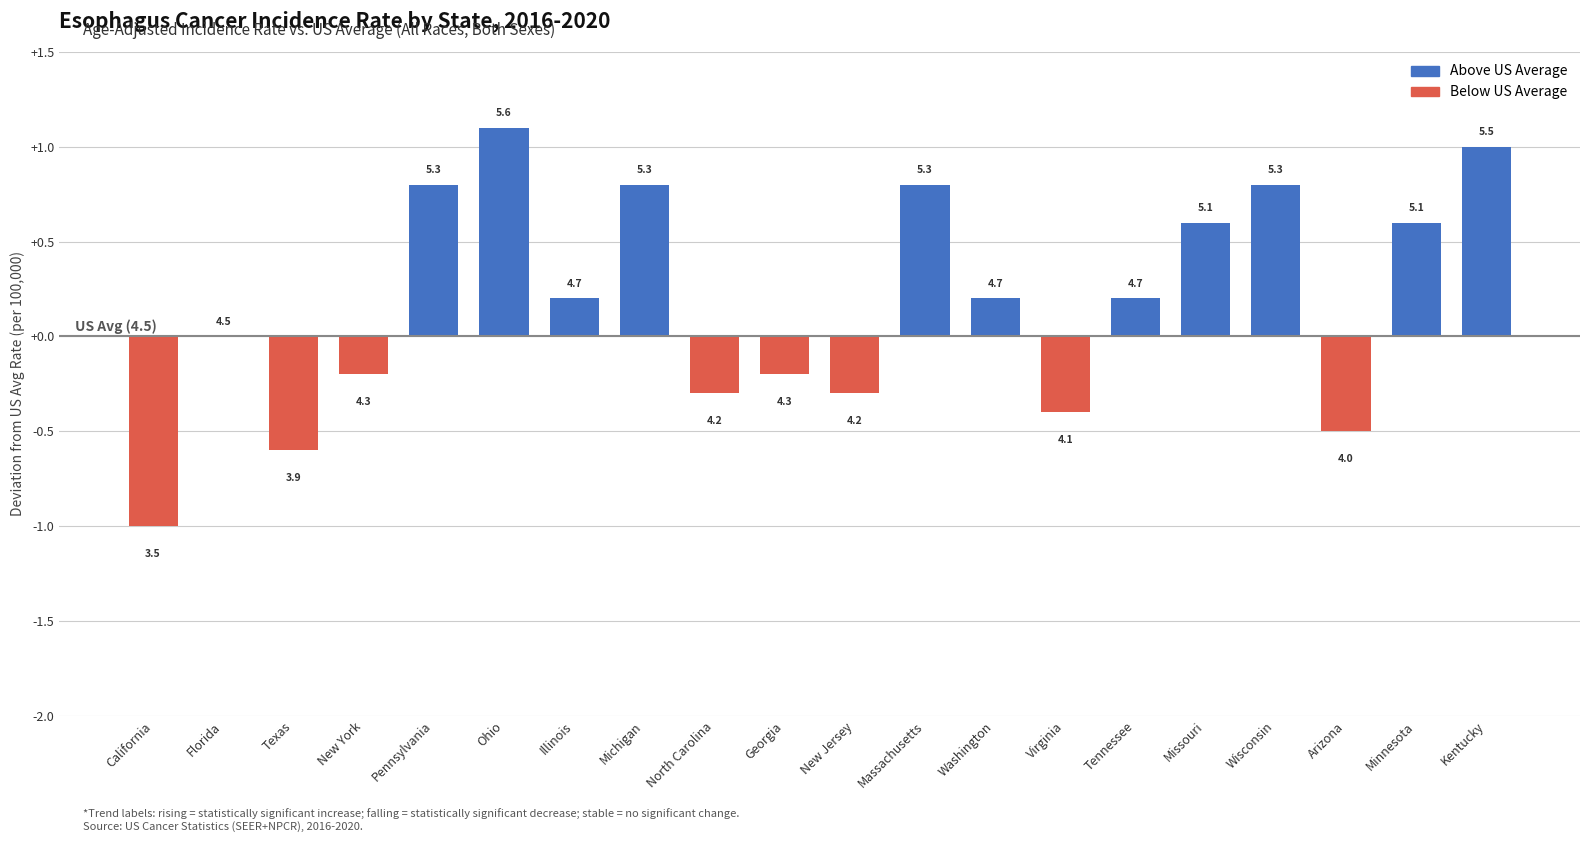

How many values exceed 0?

11